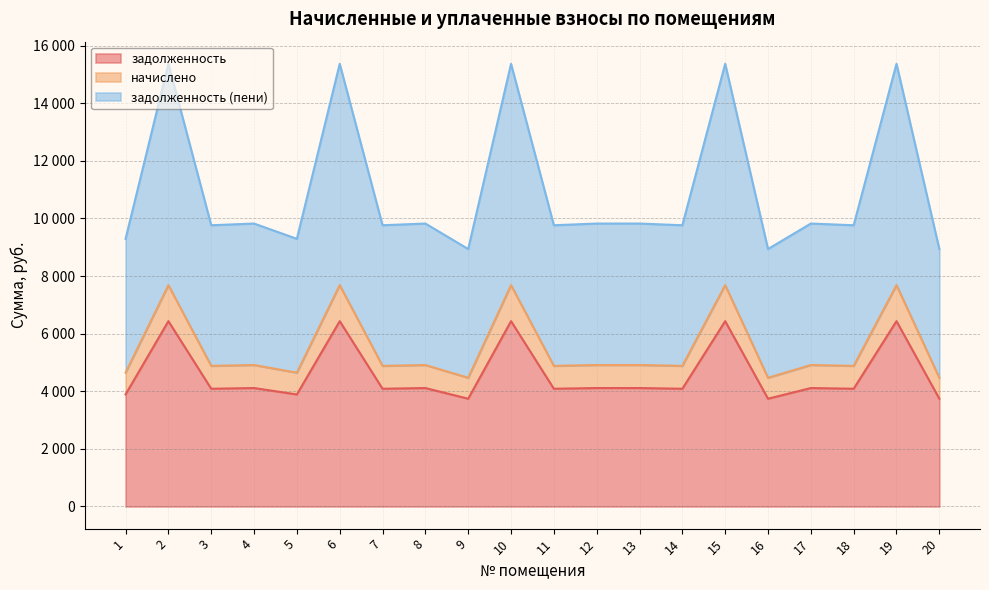

Where is начислено nearest to the value 6077?

4